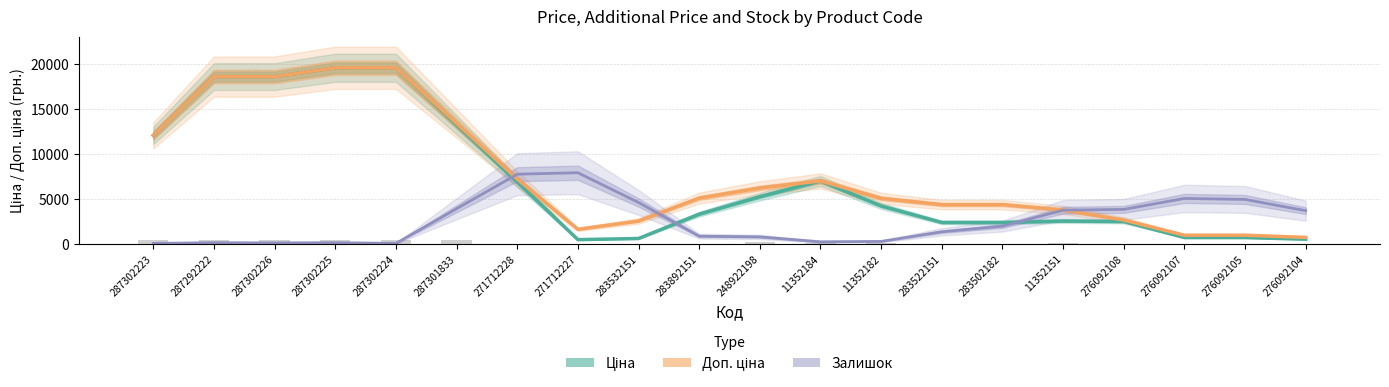

Reading left to right, list all the values displayed in this chart.

Ціна: 12067.2	18588.9	18588.9	19564.9	19564.9	13236.0	6907.0	503.0	629.7	3330.2	5273.5	7014.9	4242.4	2408.3	2408.3	2564.8	2518.2	734.5	734.5	554.3
Доп. ціна: 12067.2	18588.9	18588.9	19564.9	19564.9	13396.6	7228.3	1647.1	2571.7	5111.5	6232.0	7014.9	5087.3	4387.2	4387.2	3797.2	2680.4	995.2	995.2	751.2
Залишок (scaled): 87.4	164.0	142.1	164.0	87.4	3934.8	7760.4	7924.3	4623.4	885.3	808.8	262.3	306.0	1377.2	2000.2	3770.9	3858.3	5071.6	4962.3	3716.2